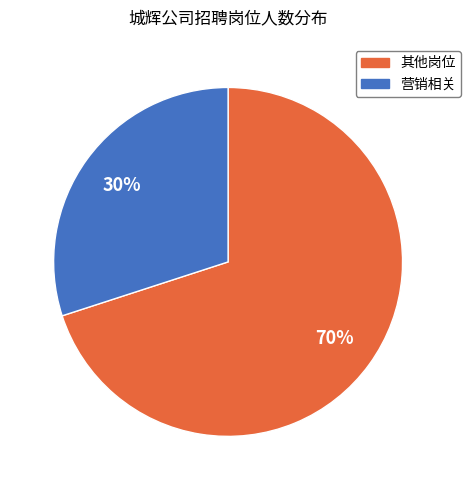

Is there any slice that represents more than half of the pie?

Yes